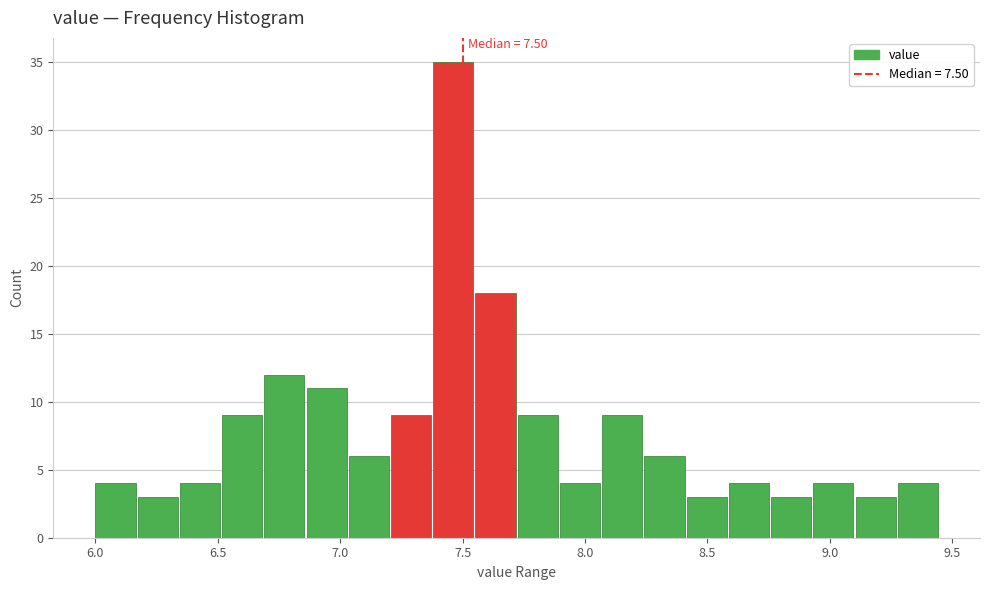

Around what value on the x-axis is the tallest bar? Give the approximate position of its centre, as read against the axis.

7.45